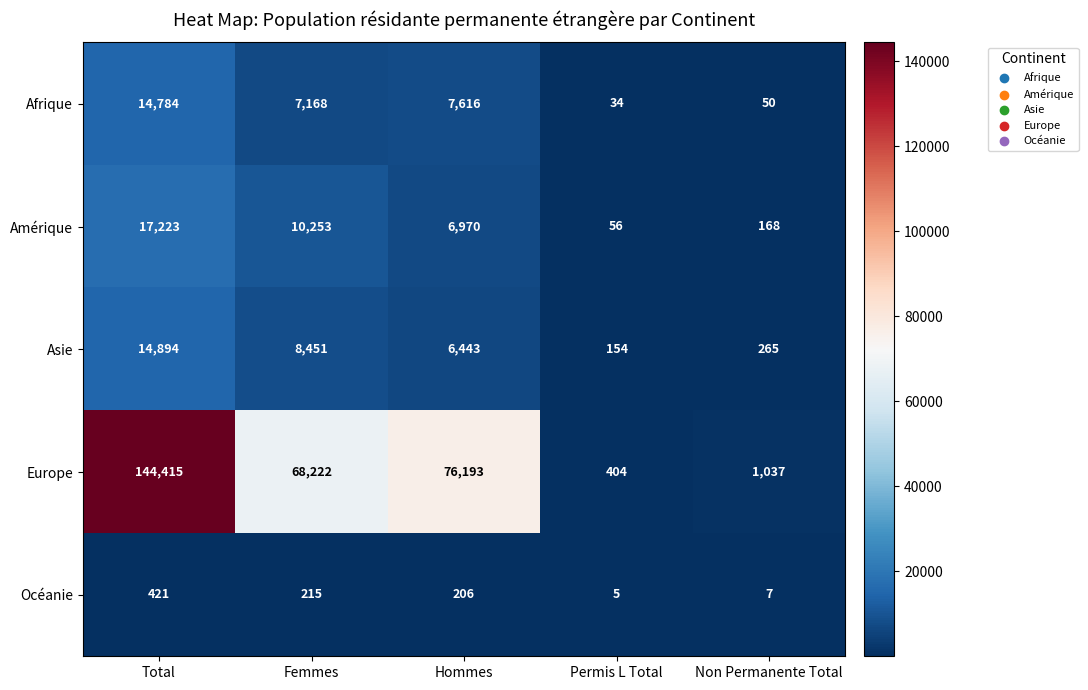

What is the approximate value of Amérique at Total?

17223